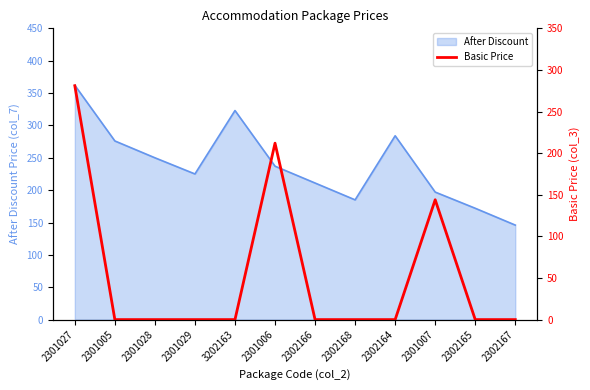

Is it true that After Discount equals 323 at 3202163?

True